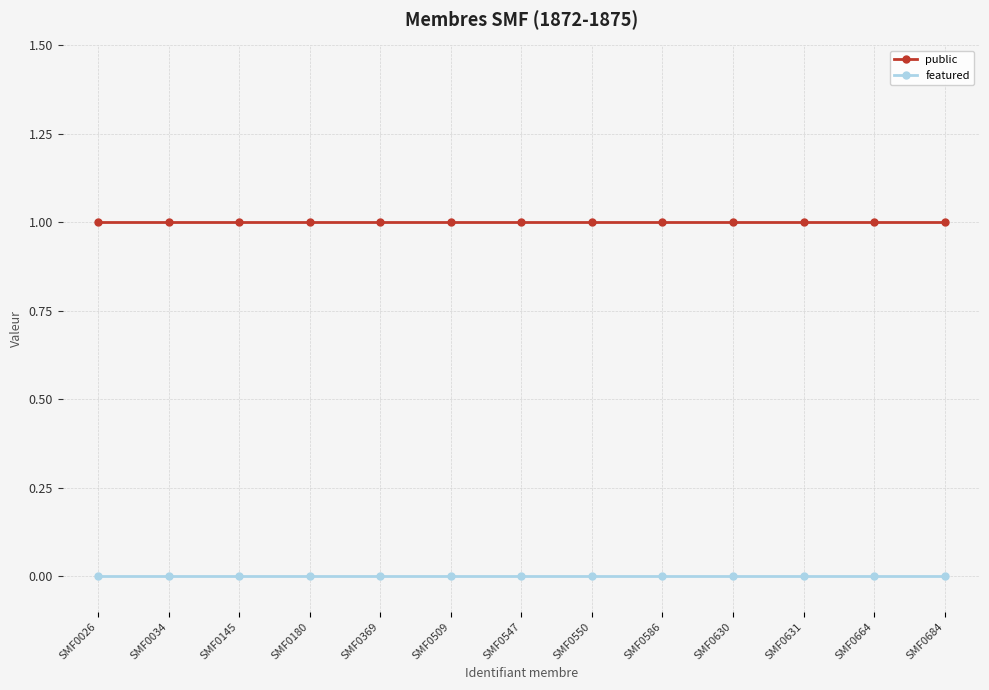

Rank the series by their maximum value, from highest to lowest.

public, featured